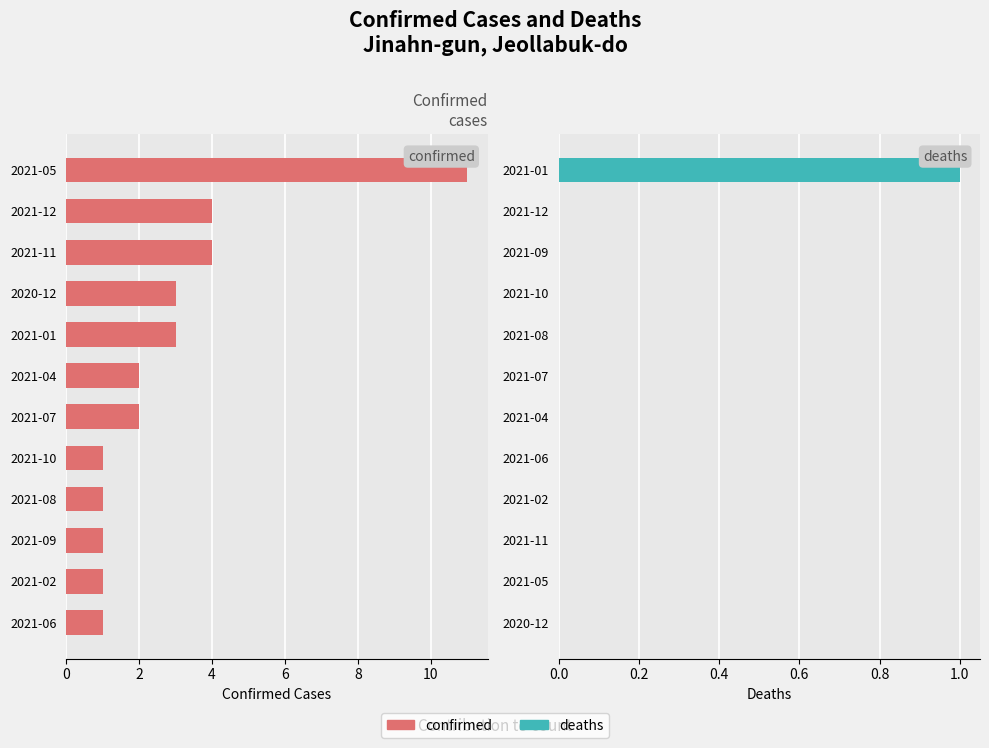

How many data points in deaths are above 0?

1